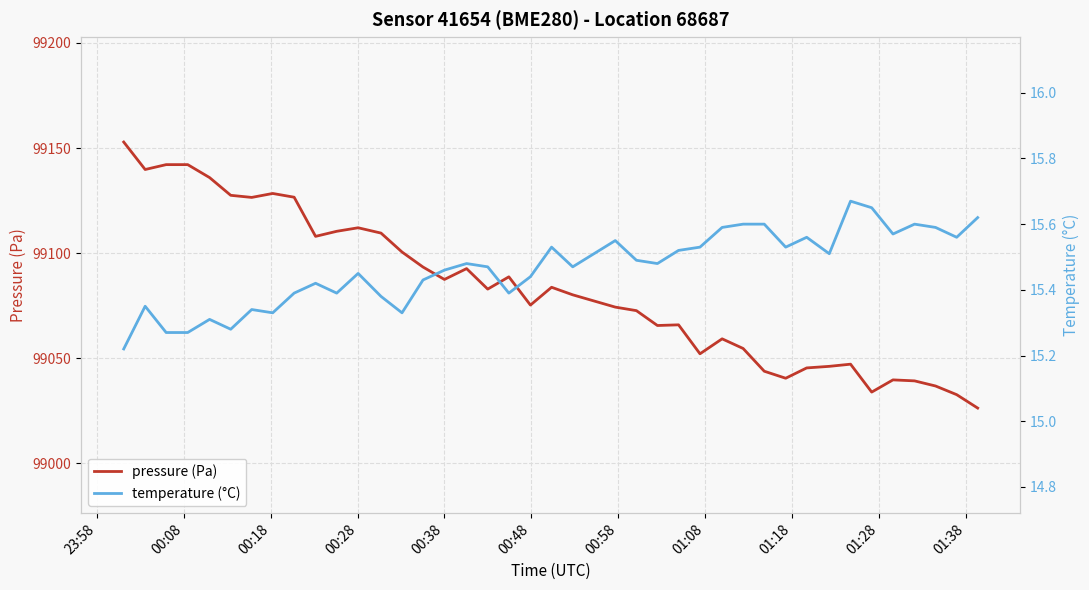

What is the minimum value for pressure (Pa)?

99026.3